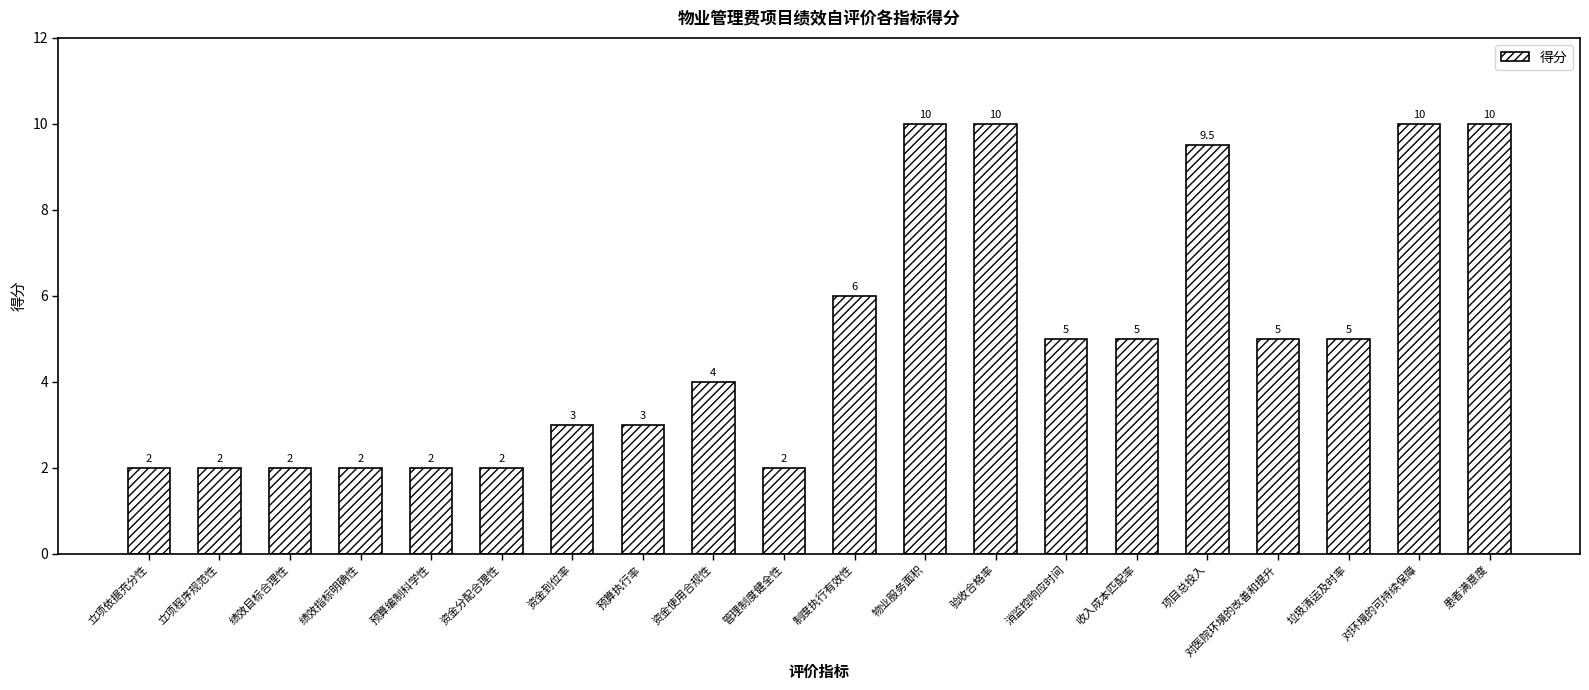

Between 患者满意度 and 绩效指标明确性, which is larger?

患者满意度